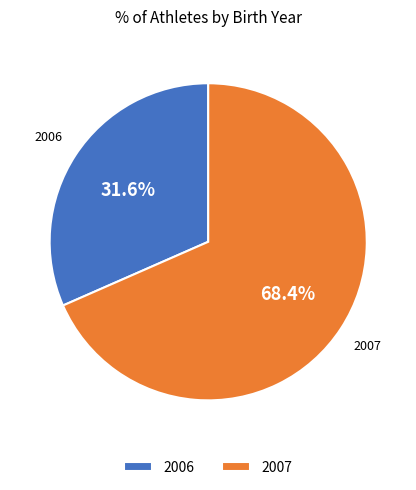

Is 2007 the majority of the pie?

Yes